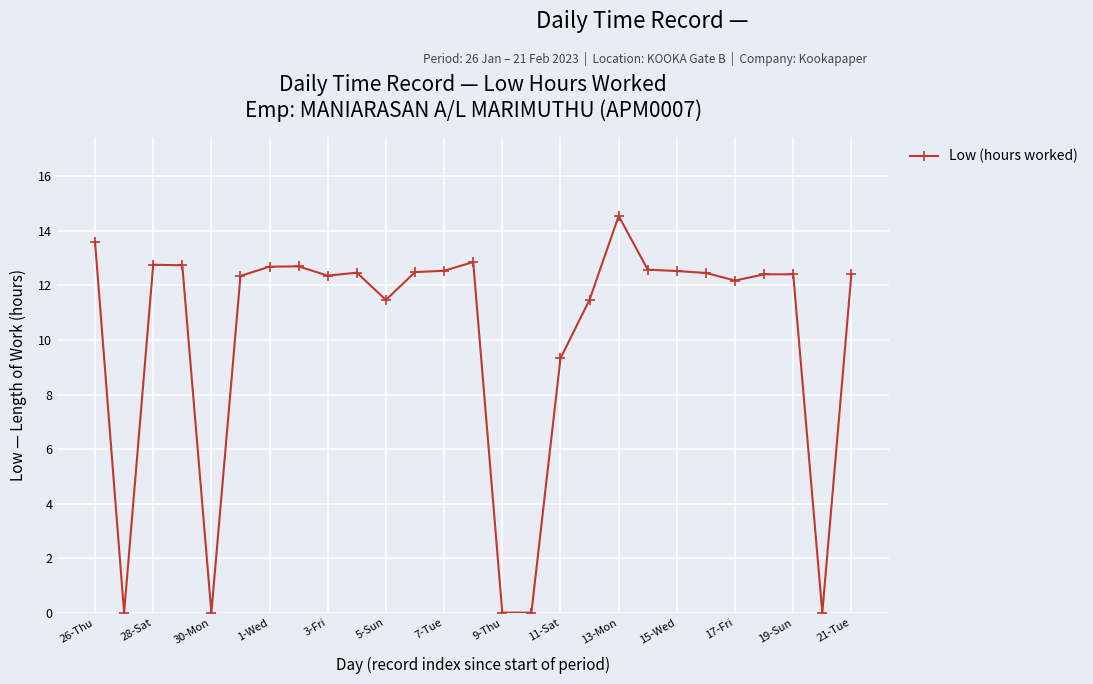

What is the average value?

10.1